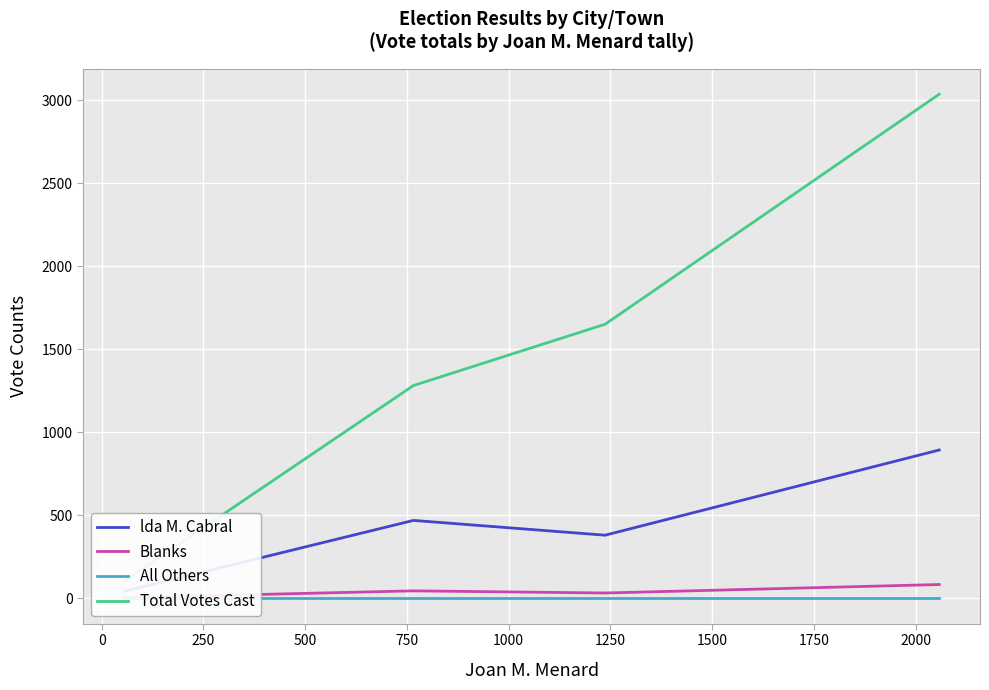

In Blanks, how many points are lower than both neighbors (excluding endpoints)?

1